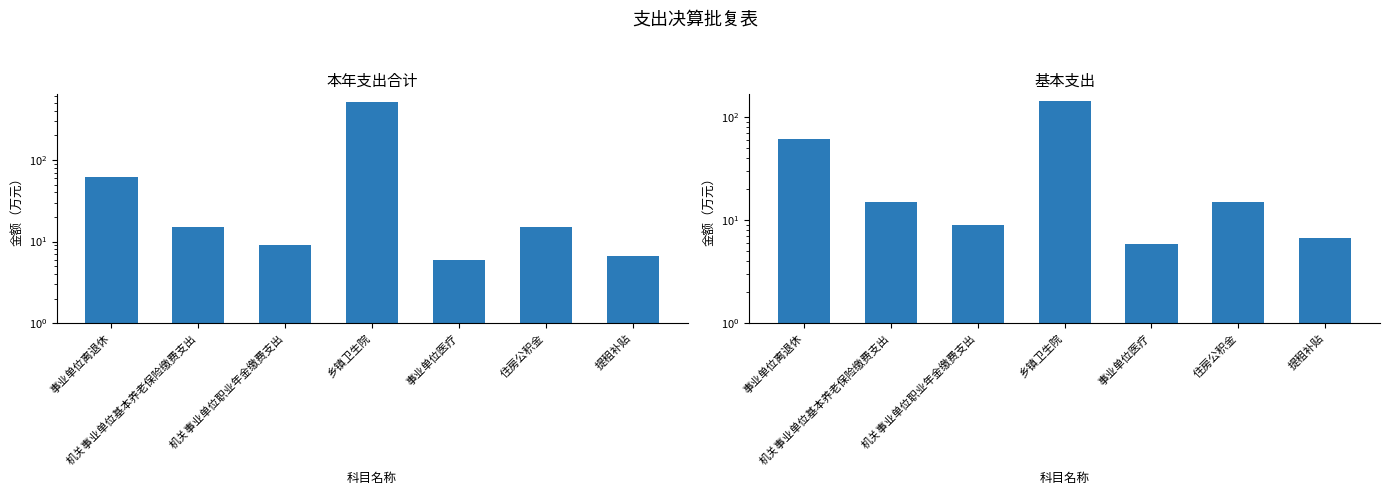

How many data points does each series have?

7